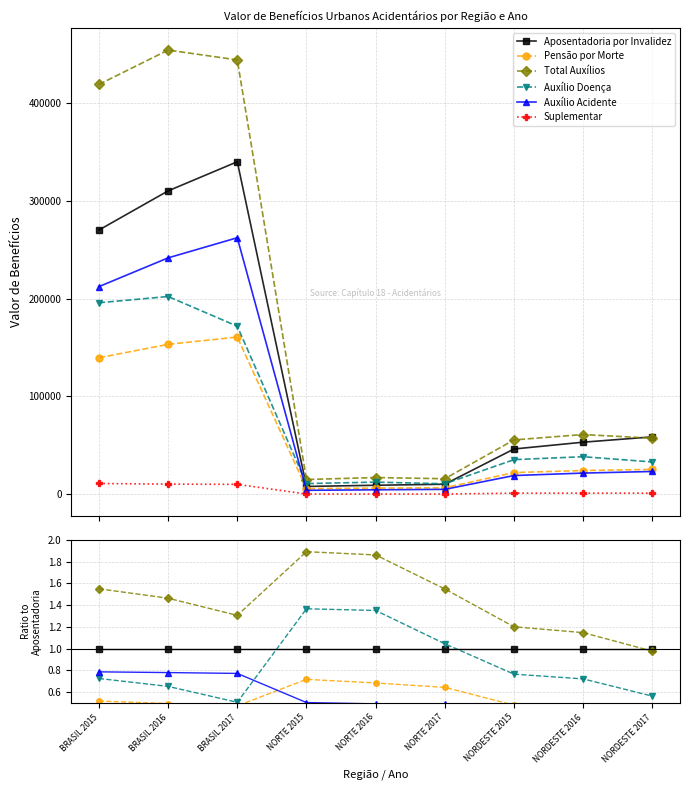

True or false: Suplementar and Total Auxílios cross at least once.

False